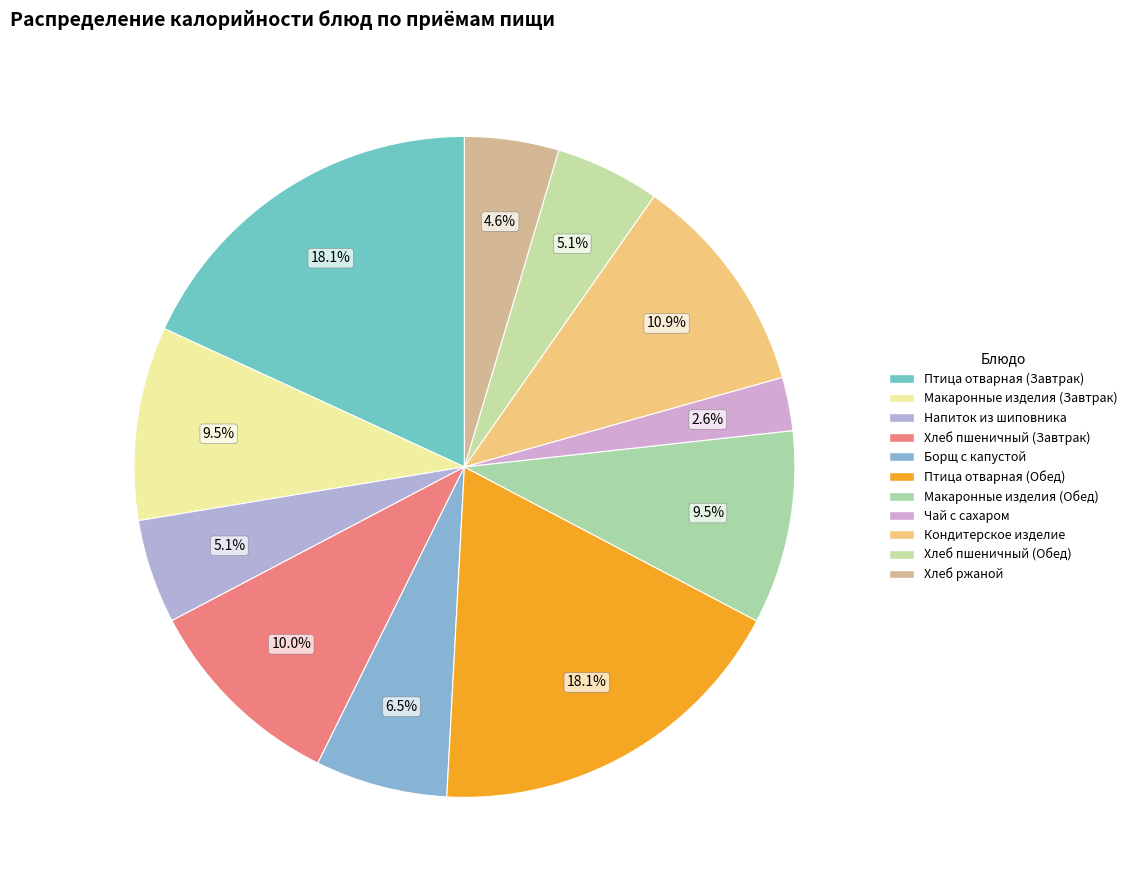

How many segments does this pie chart have?

11